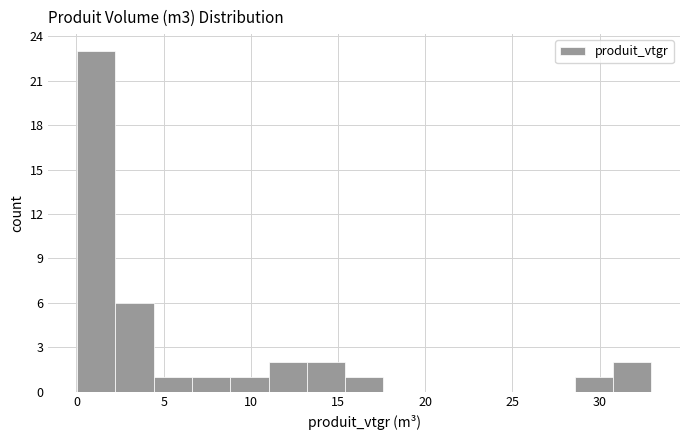

How tall is the bar that spans 11.0 to 13.0 on the x-axis? Neither the bar edges nor the heights are printed on the chart, so give them approximately, as read against the axes.

2